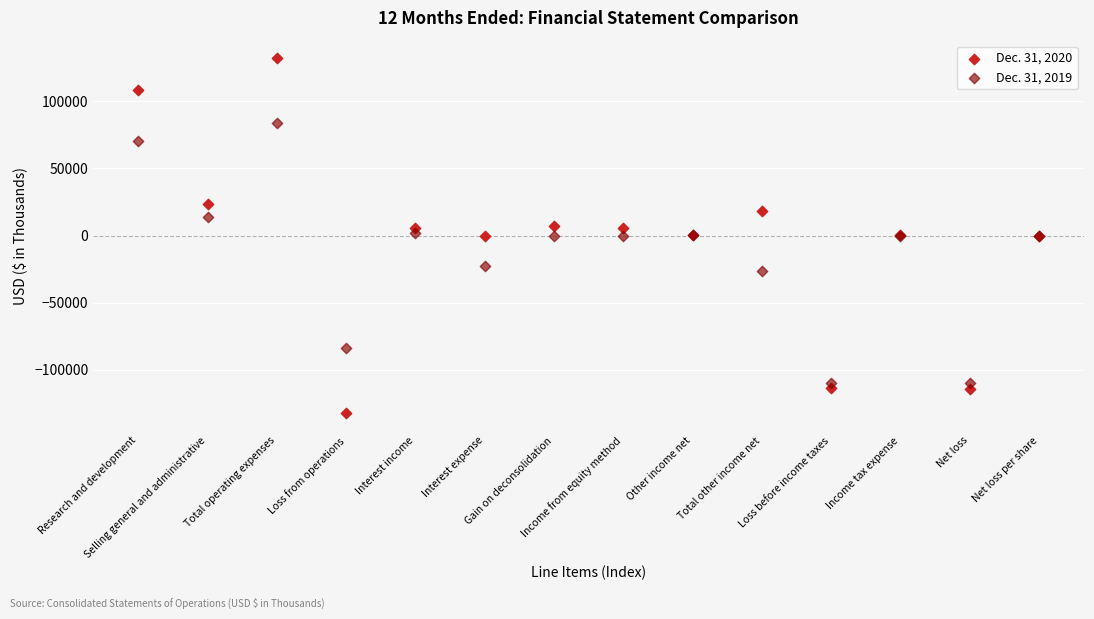

Which series contains the lowest Y value?

Dec. 31, 2020